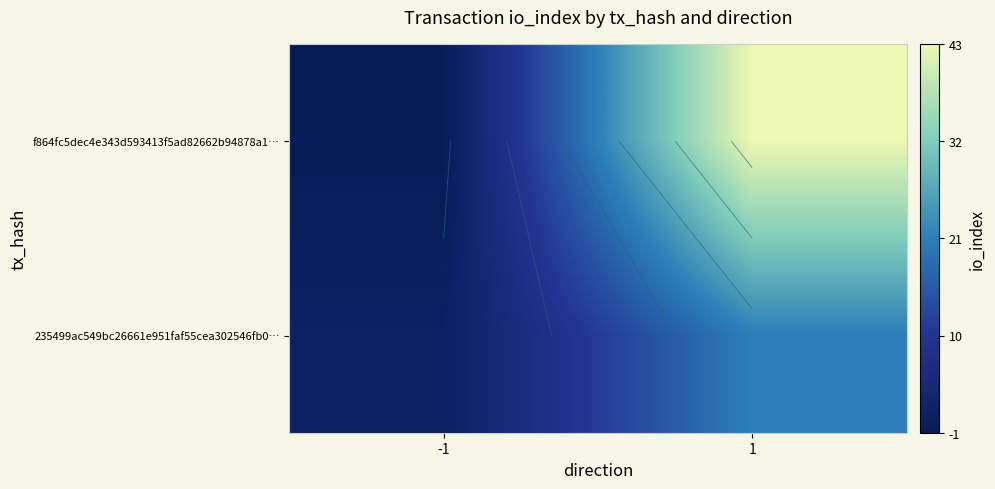

How many data points in f864fc5dec4e343d593413f5ad82662b94878a1… are less than 43?

1